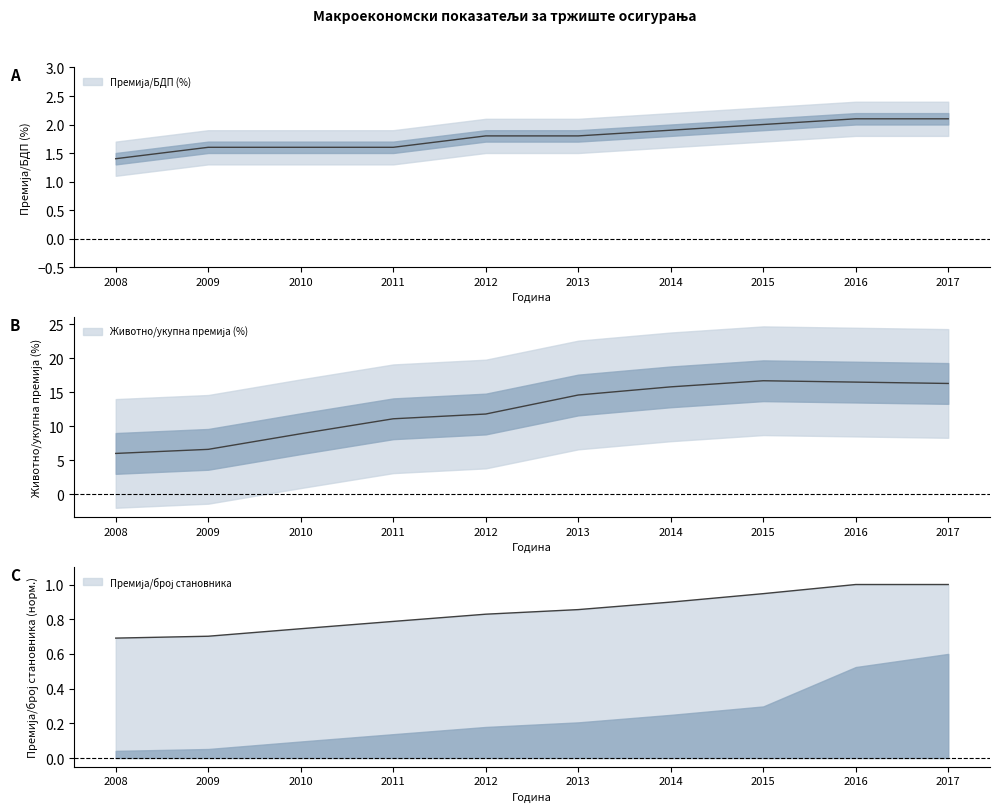

What is the value of the Животно/укупна премија (%) point at the 1st from the left?

6.0